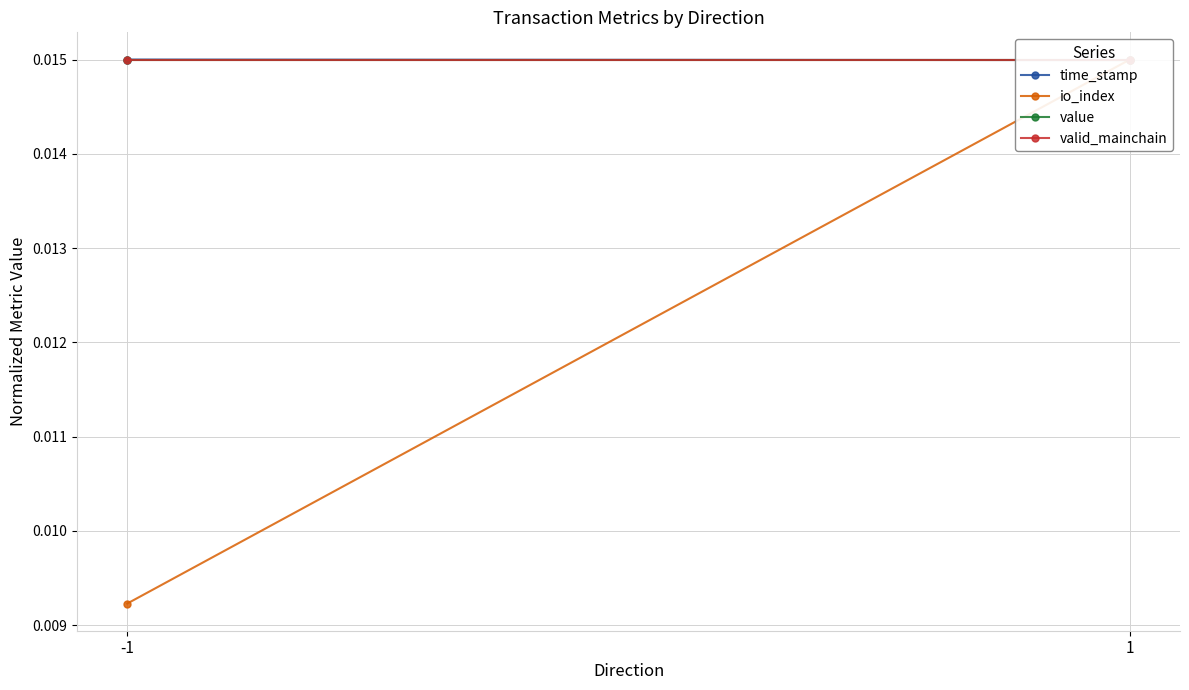

Rank the categories by time_stamp value from lowest to highest.

1, -1